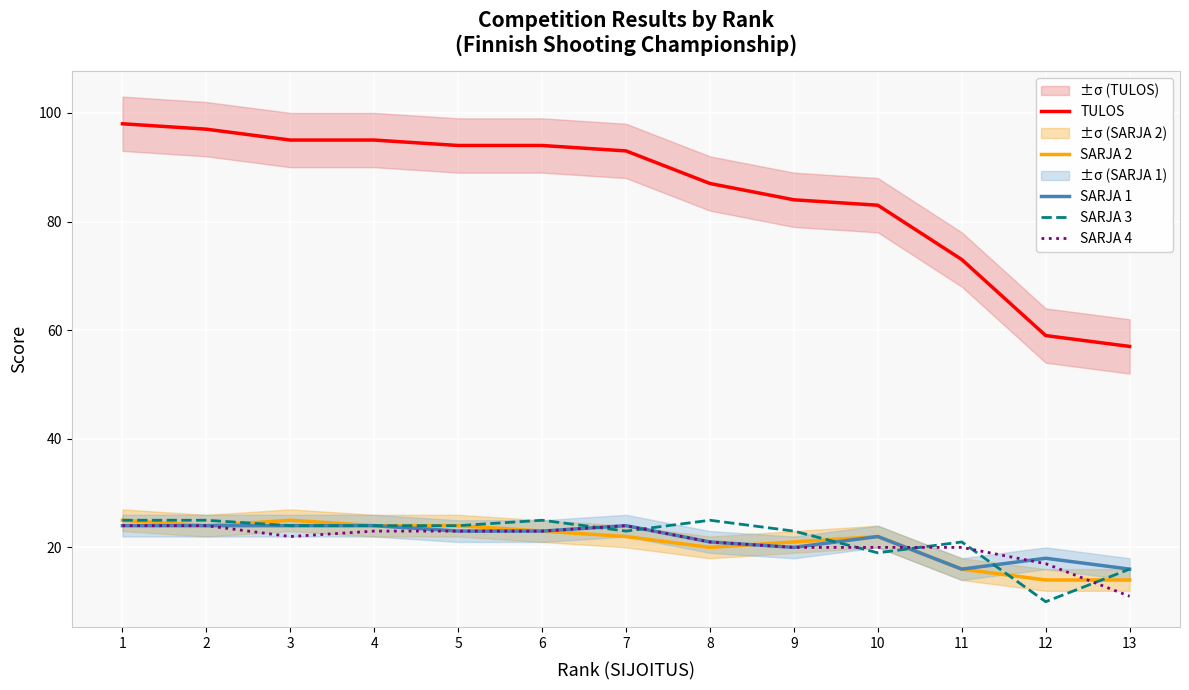

What is the maximum value for SARJA 4?

24